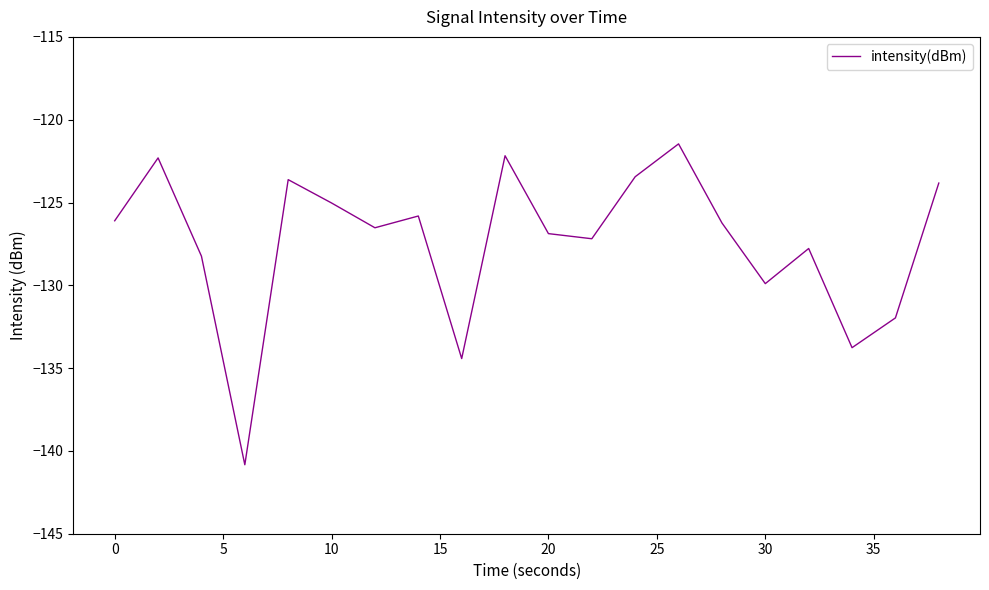

What is the difference between the maximum and minimum values?

19.4